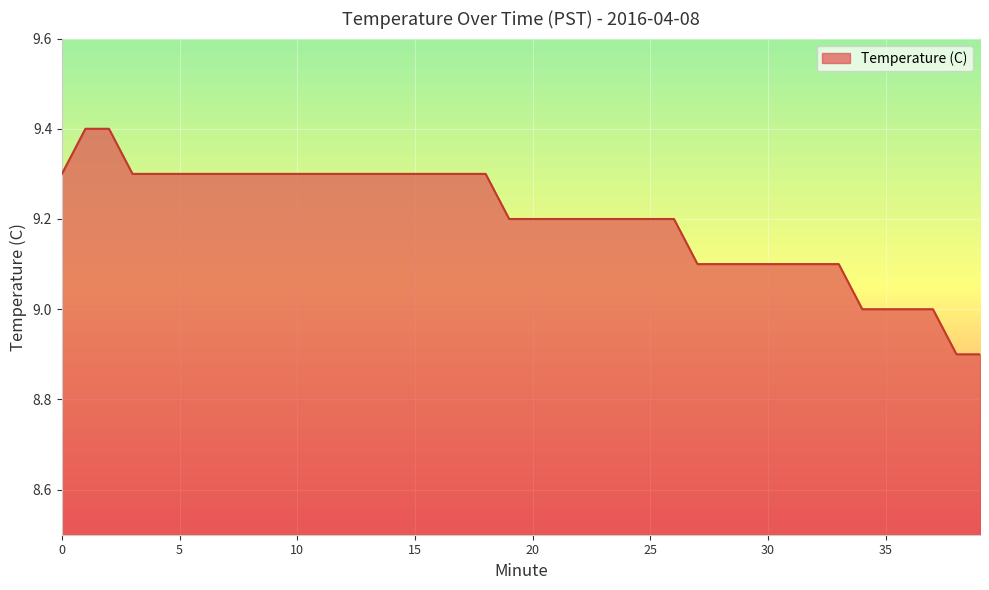

What is the greatest value displayed?

9.4